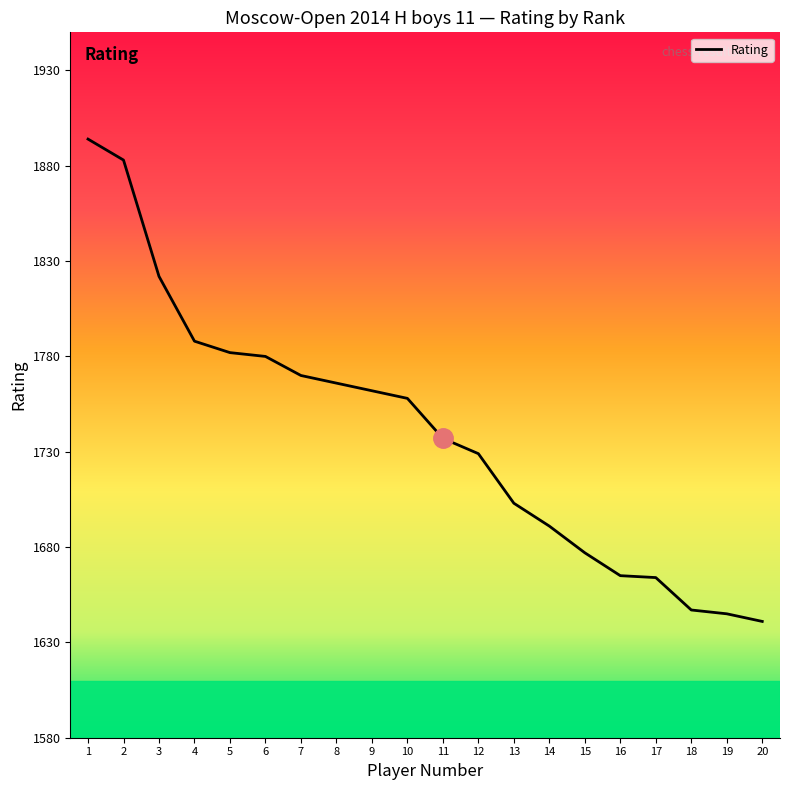

The value at 20 is 478. True or false?

False